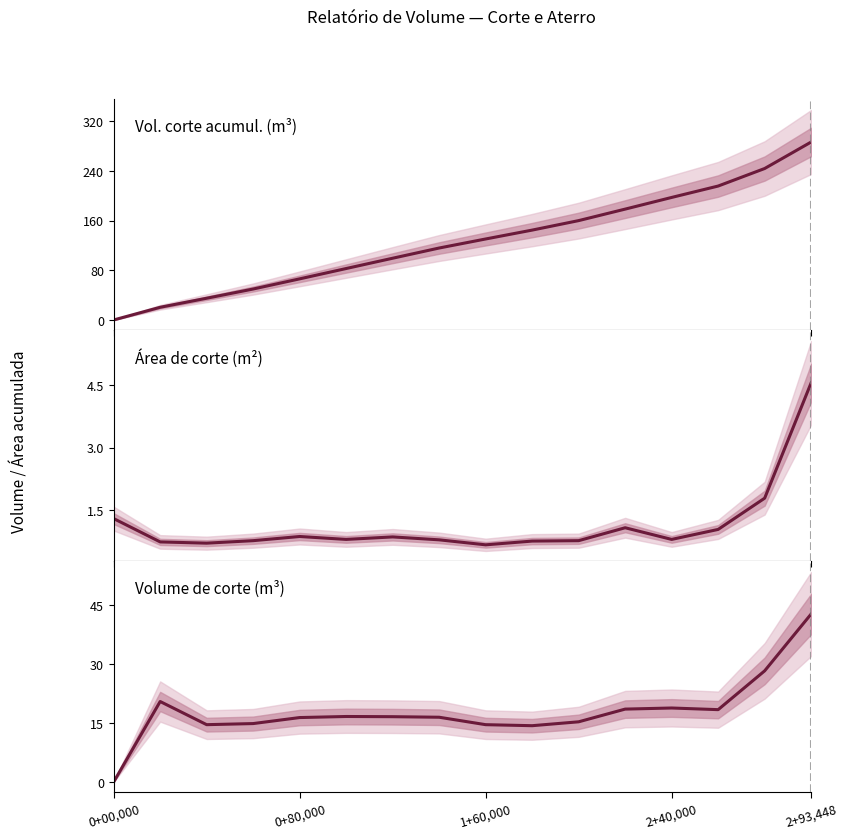

Where do Vol. corte acumul. (m³) and Área de corte (m²) first cross each other?

0+00,000 and 0+80,000